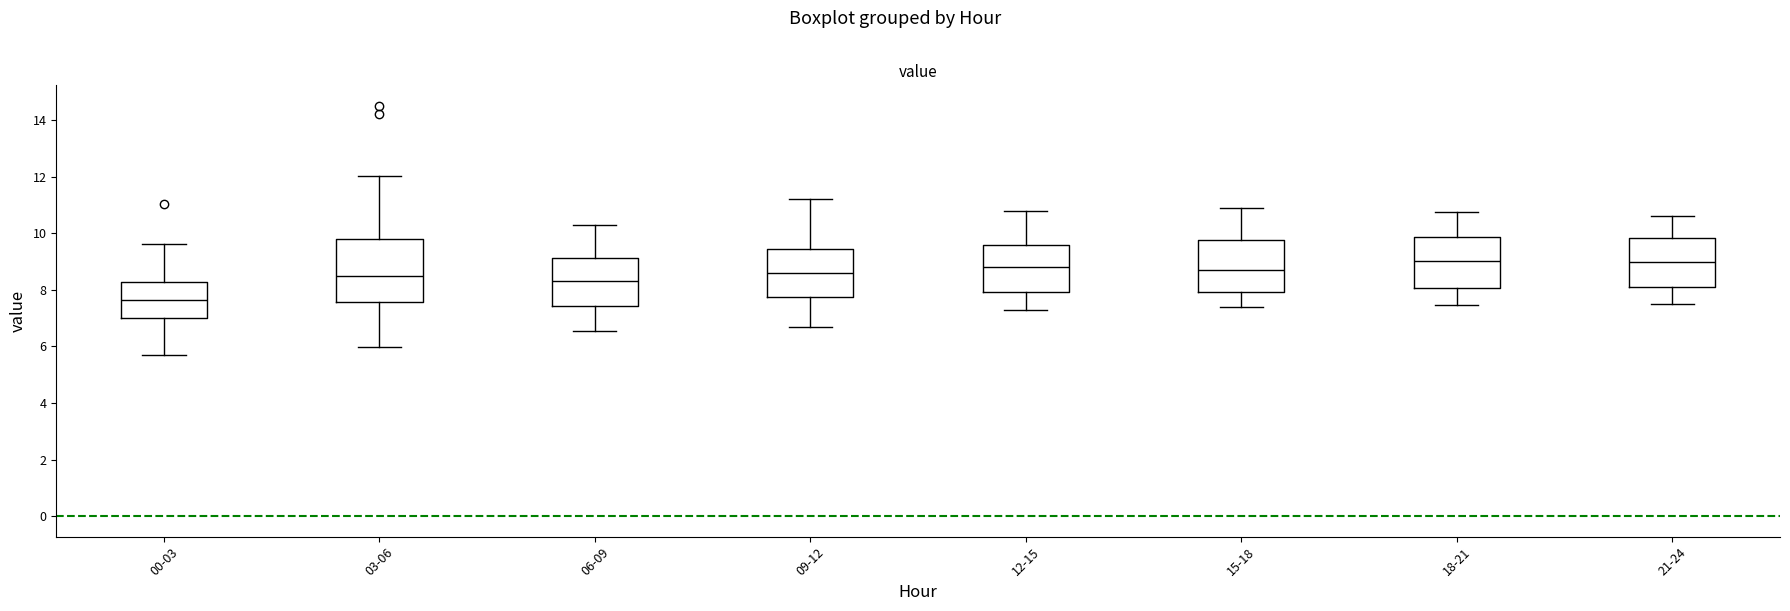

Reading left to right, read every box against the y-axis: the position of its median line, the range the box covers, and the ends of its whiskers. The values are not printed on the chart, so give them approximately, as read against the axis.

00-03: median 7.6, box 7.0 to 8.2, whiskers 5.6 to 9.6
03-06: median 8.4, box 7.6 to 9.8, whiskers 6.0 to 12.0
06-09: median 8.4, box 7.4 to 9.2, whiskers 6.6 to 10.4
09-12: median 8.6, box 7.8 to 9.4, whiskers 6.8 to 11.2
12-15: median 8.8, box 8.0 to 9.6, whiskers 7.4 to 10.8
15-18: median 8.8, box 8.0 to 9.8, whiskers 7.4 to 11.0
18-21: median 9.0, box 8.0 to 9.8, whiskers 7.4 to 10.8
21-24: median 9.0, box 8.2 to 9.8, whiskers 7.6 to 10.6